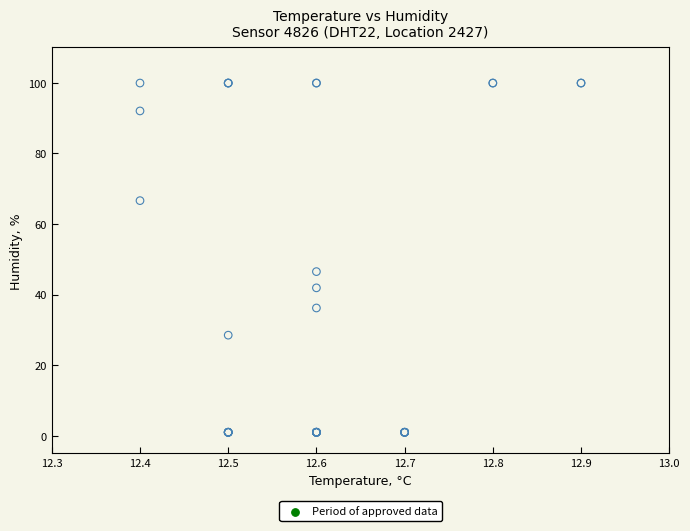

What Y value in the scatter plot is closest to 50?

46.5